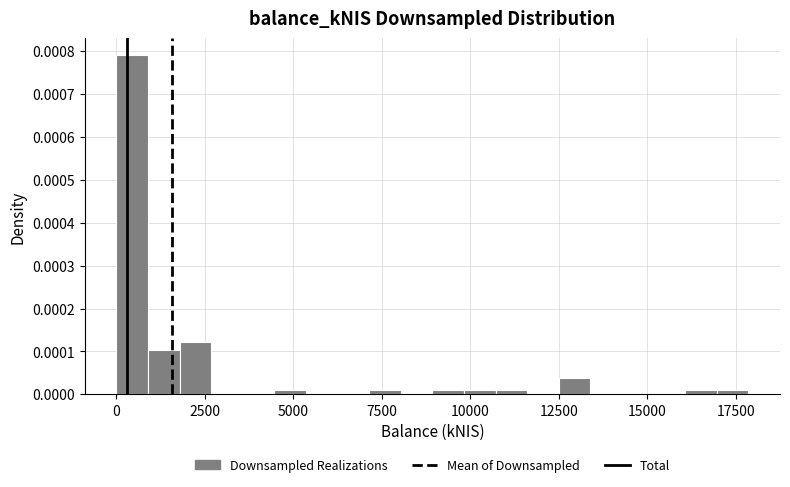

Read against the x-axis, roughly where is the centre of the tallest bar?

500